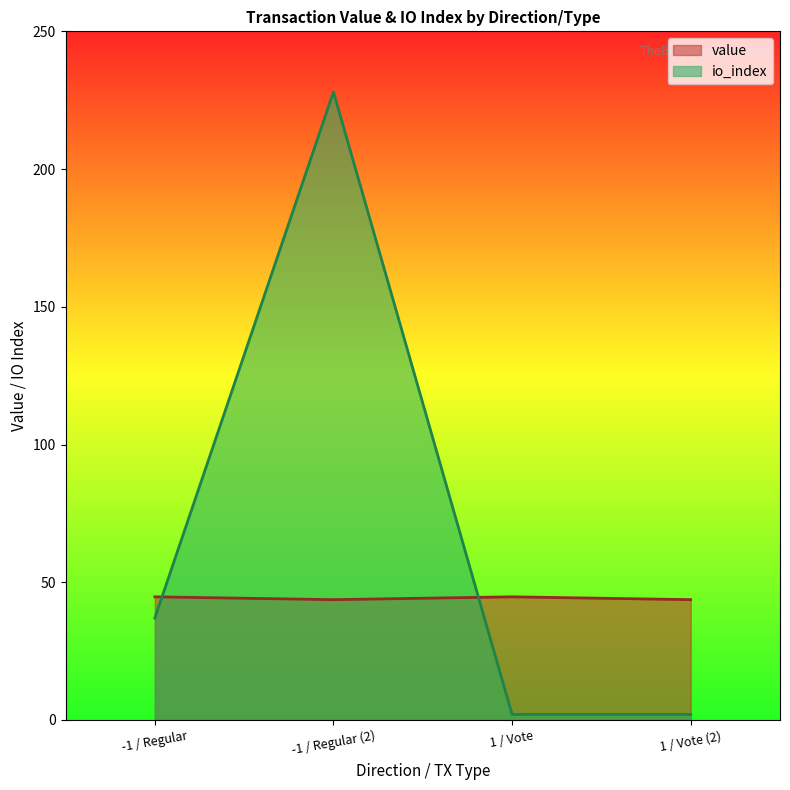

How many lines are shown in the chart?

2